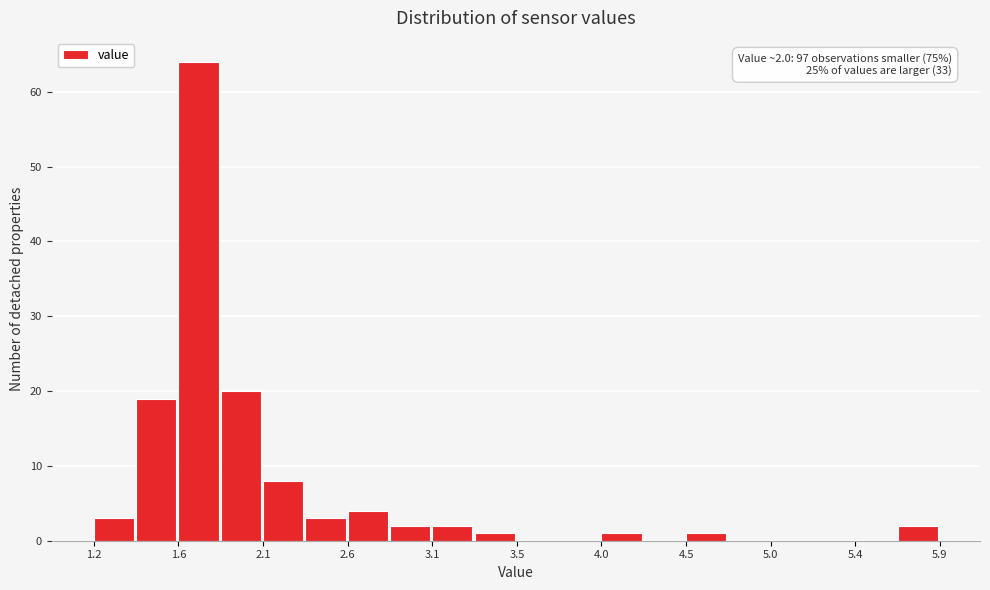

Which range on the x-axis has the tallest bar?

1.65 to 1.90